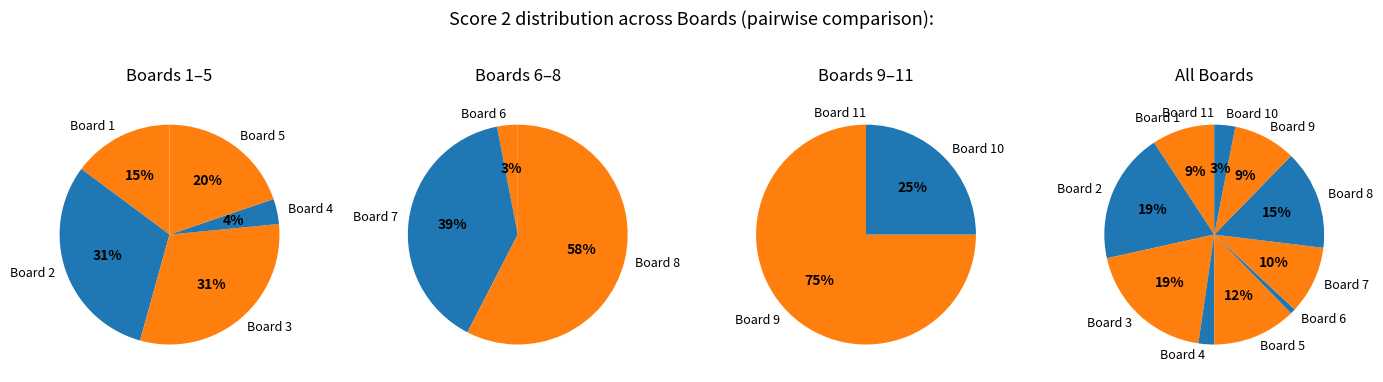

Is it true that 8 is 15% of the pie?

True